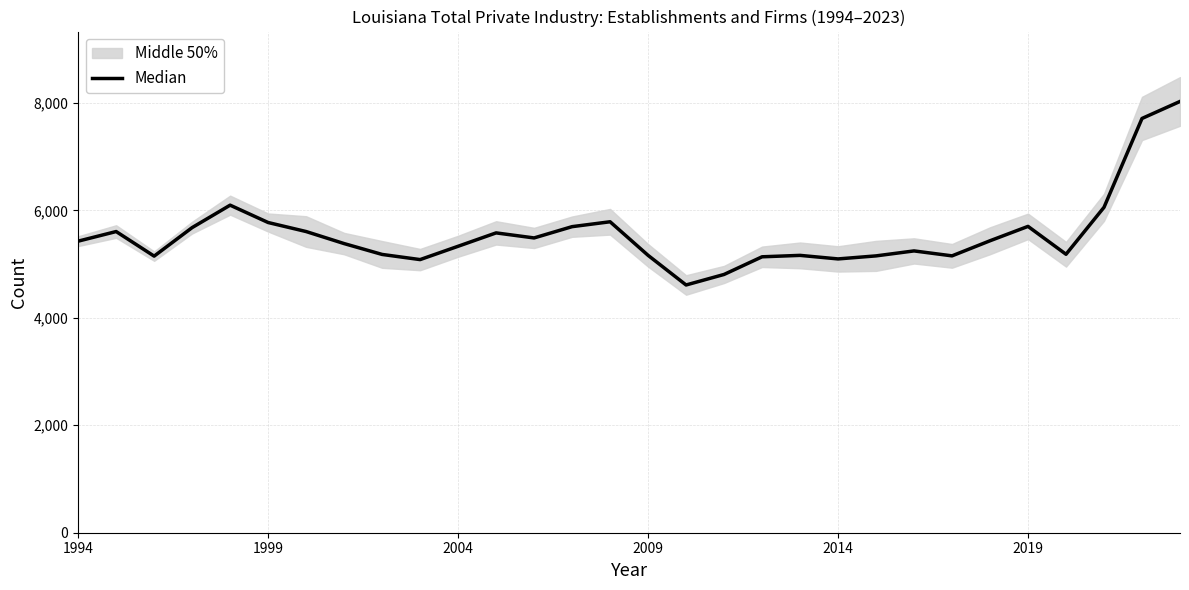

How many data points does each series have?

30